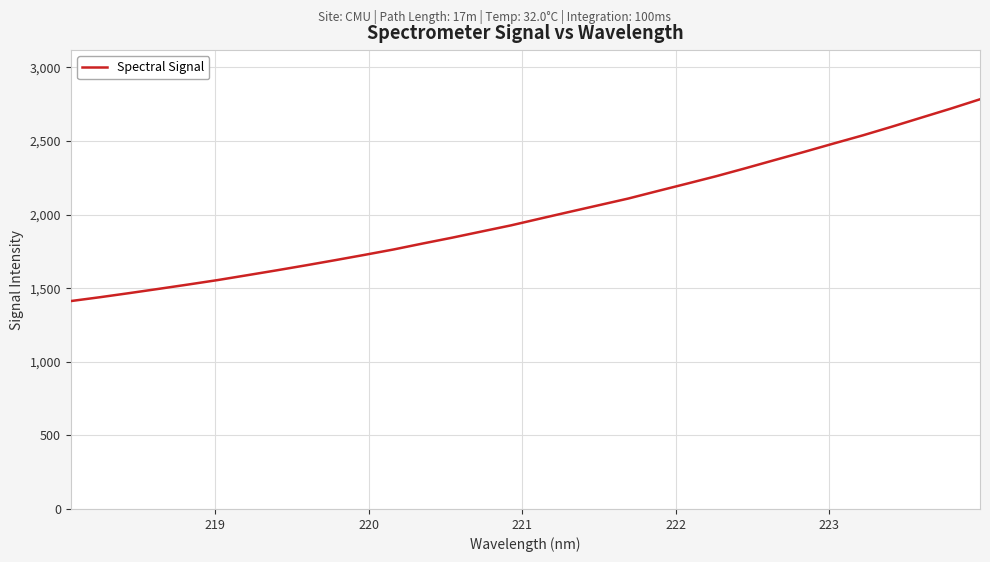

What is the greatest value displayed?

2783.4